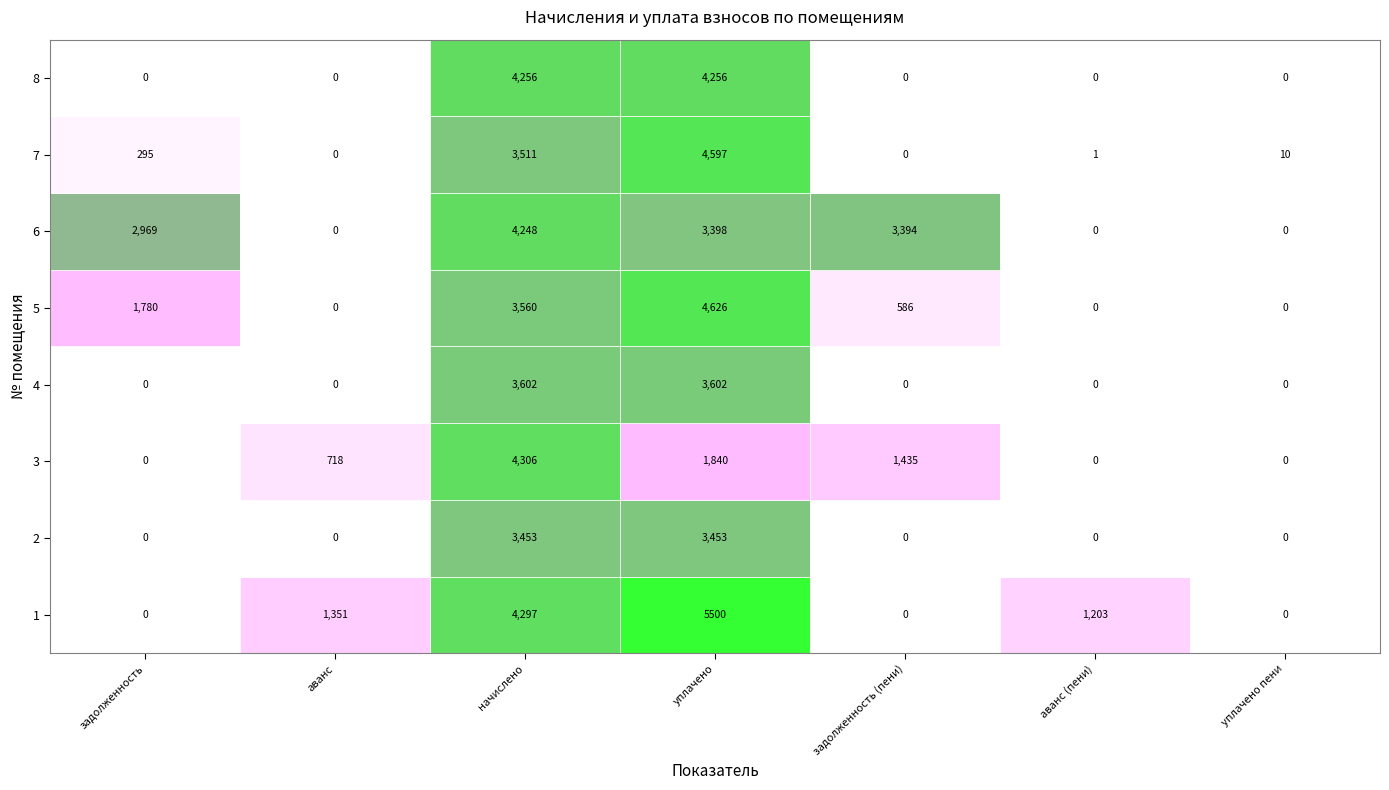

Reading left to right, transcribe all the data shown in this chart.

1: 0.0	1351.3	4297.3	5500.0	0.0	1202.7	0.0
2: 0.0	0.0	3452.8	3452.8	0.0	0.0	0.0
3: 0.0	717.6	4305.6	1839.6	1435.2	0.0	0.0
4: 0.0	0.0	3601.8	3601.8	0.0	0.0	0.0
5: 1780.2	0.0	3560.4	4625.8	585.8	0.0	0.0
6: 2969.3	0.0	4247.7	3398.2	3394.1	0.0	0.0
7: 295.2	0.0	3510.7	4596.8	0.0	0.6	10.5
8: 0.0	0.0	4255.9	4255.9	0.0	0.0	0.0